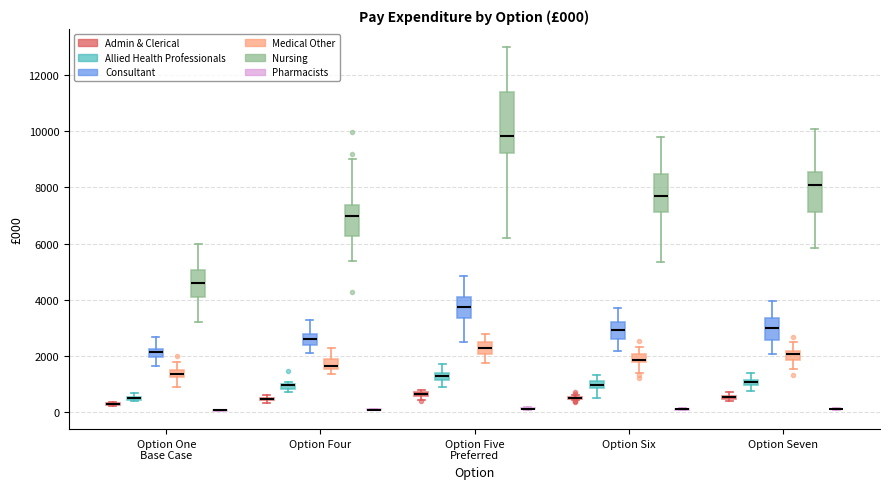

Comparing the boxes themselves (not the whiskers), which one is the tallest?

Option Five Preferred (Nursing)